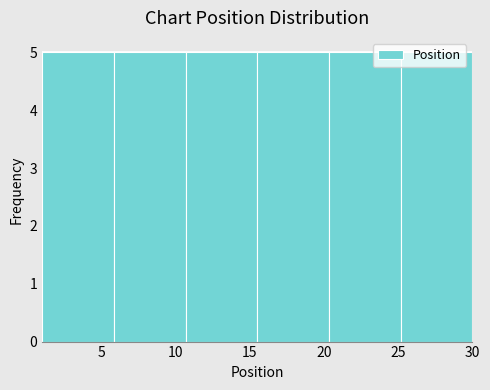

Reading left to right, transcribe this chart: for each bar, give the range it covers on the x-axis and its height. Neither the bar edges nor the heights are printed on the chart, so give them approximately, as read against the axes.

1.0 to 6.0: 5
6.0 to 10.5: 5
10.5 to 15.5: 5
15.5 to 20.5: 5
20.5 to 25.0: 5
25.0 to 30.0: 5